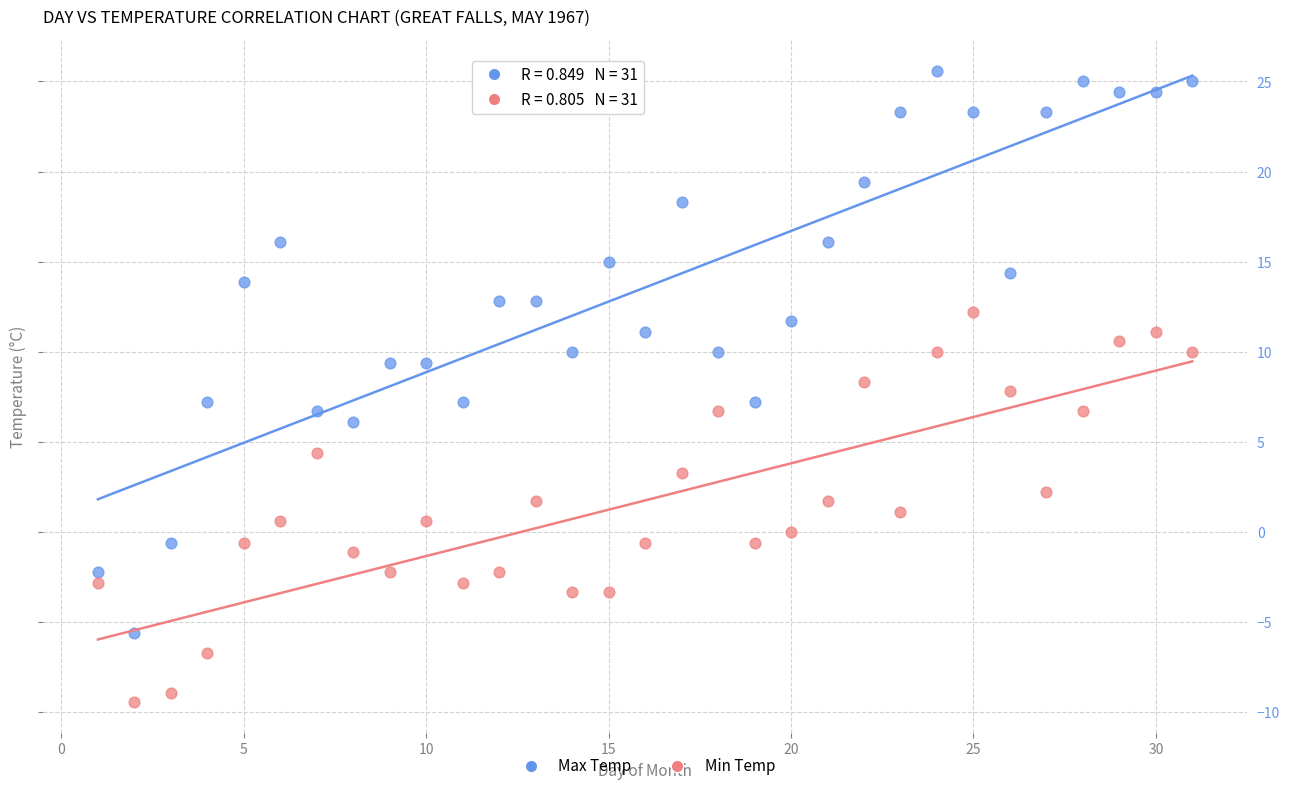

Which series has the widest spread of Y values?

Max Temp